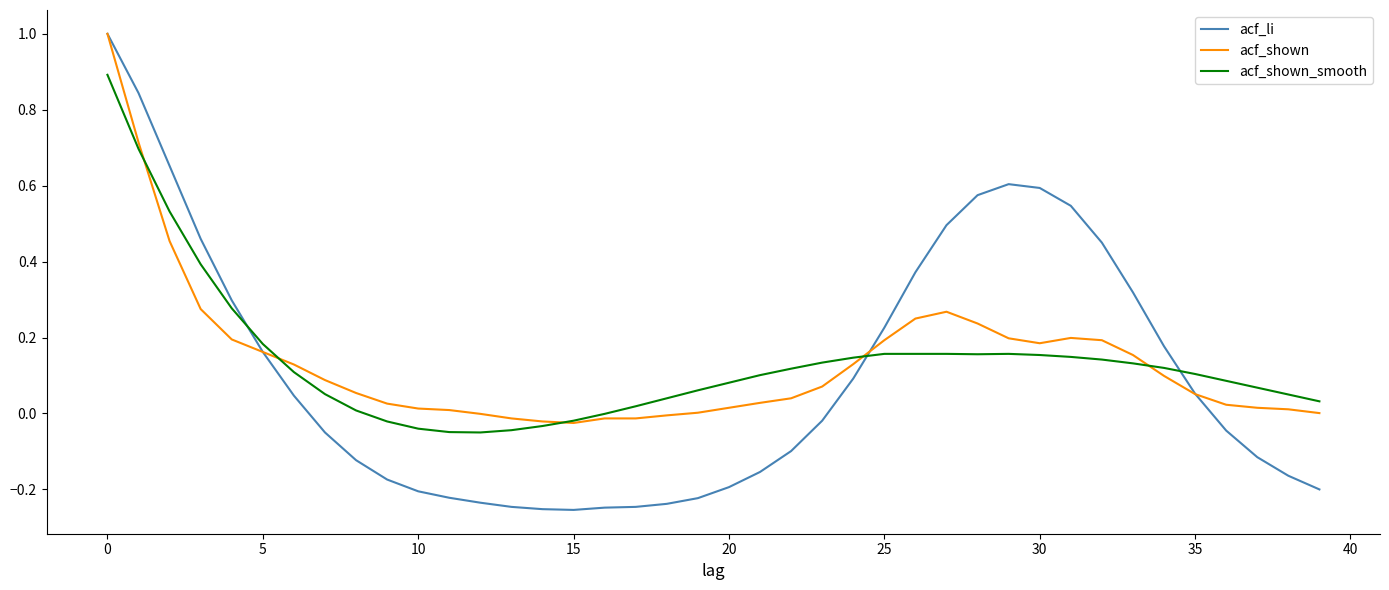

What is the maximum value shown in the chart?

1.0